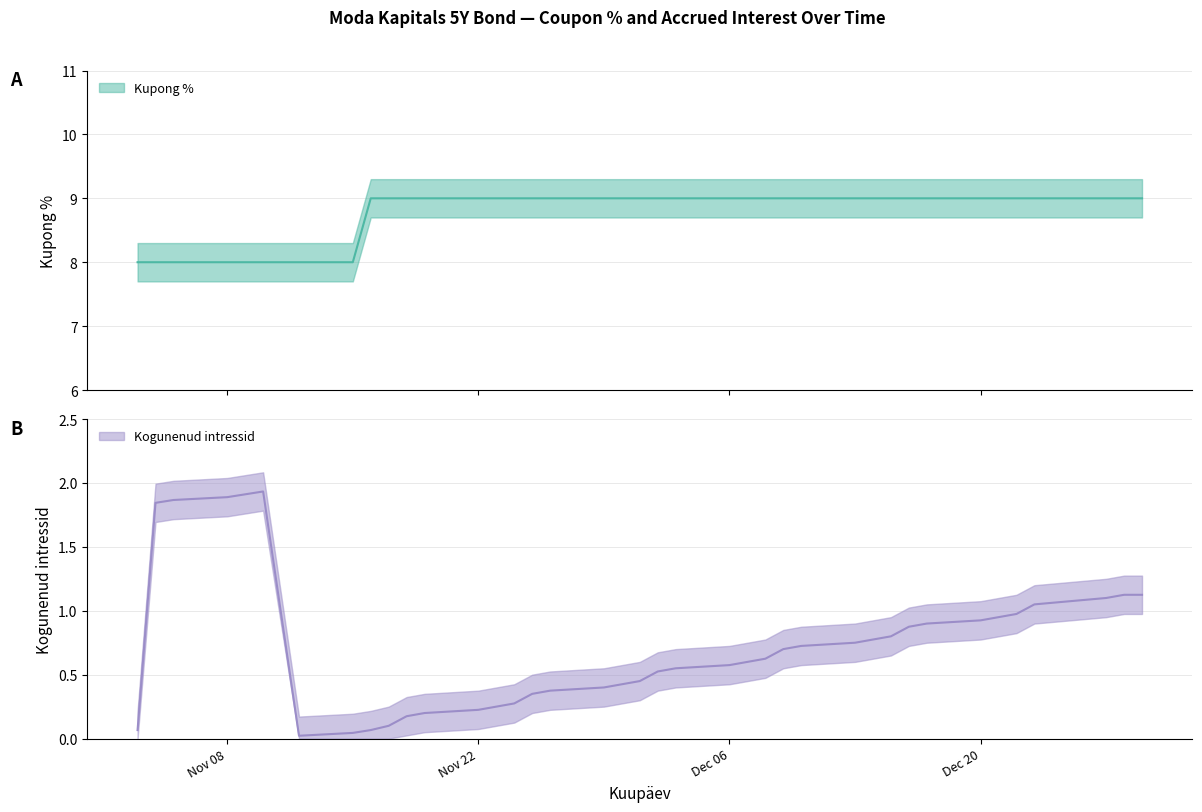

Rank the series by their average value, from lowest to highest.

Kogunenud intressid, Kupong %